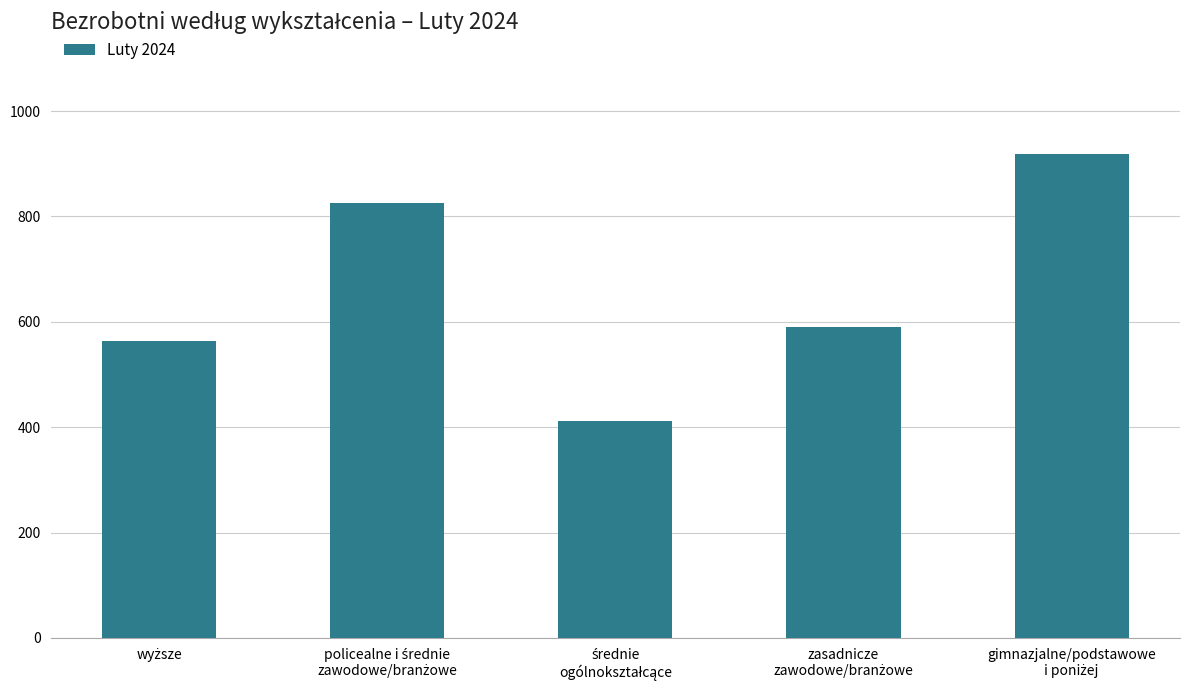

What is the value of the 3rd bar from the left?

411